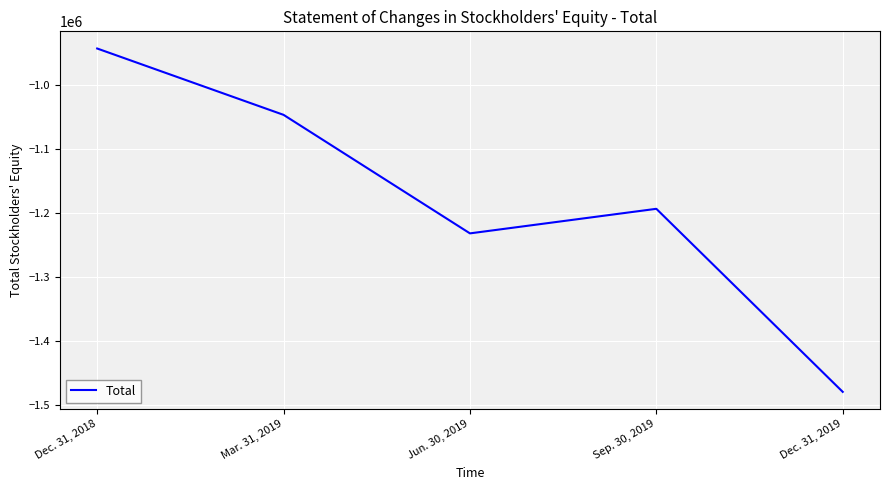

Where does the data first go above -1193124?

Dec. 31, 2018